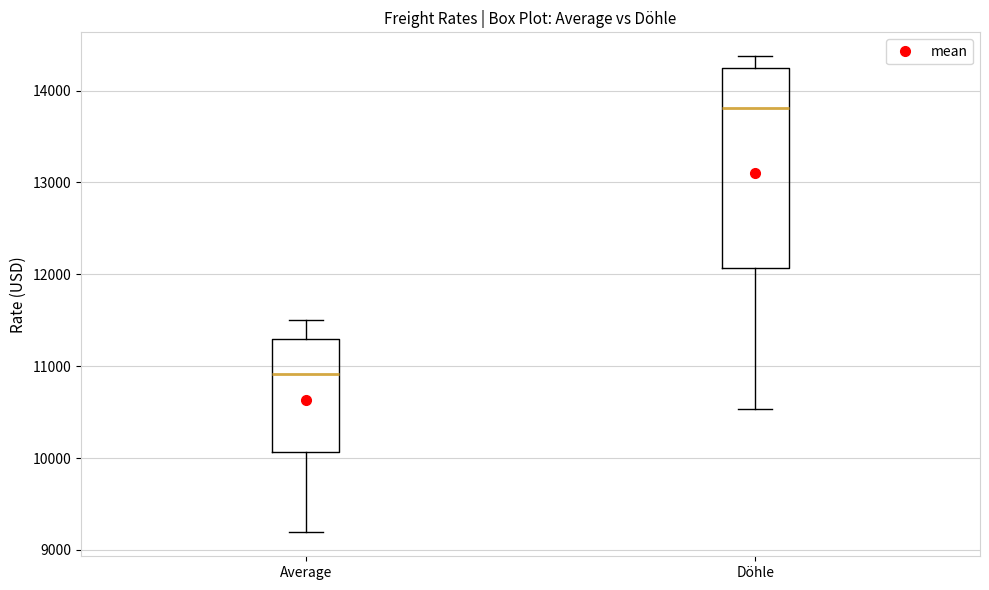

Reading left to right, read every box against the y-axis: the position of its median line, the range the box covers, and the ends of its whiskers. The values are not printed on the chart, so give them approximately, as read against the axis.

Average: median 10900, box 10100 to 11300, whiskers 9200 to 11500
Döhle: median 13800, box 12100 to 14200, whiskers 10500 to 14400